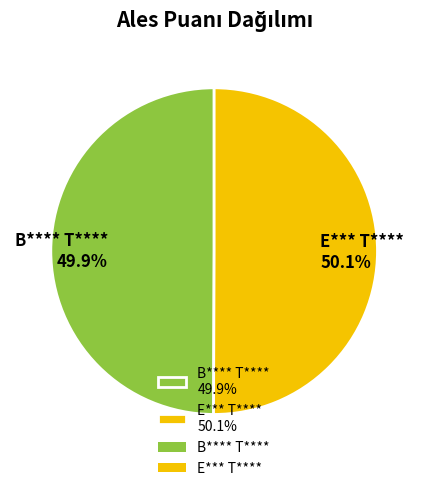

Approximately how many times larger is the value at E*** T**** 50.1% compared to B**** T**** 49.9%?

1.0